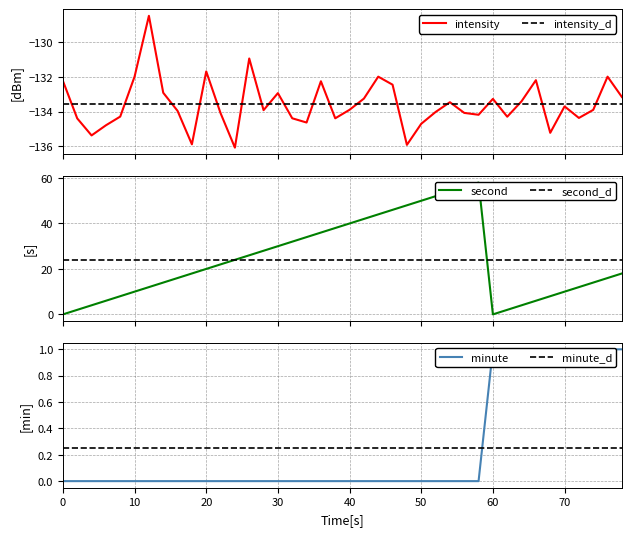

What is the minimum value for intensity?

-136.1